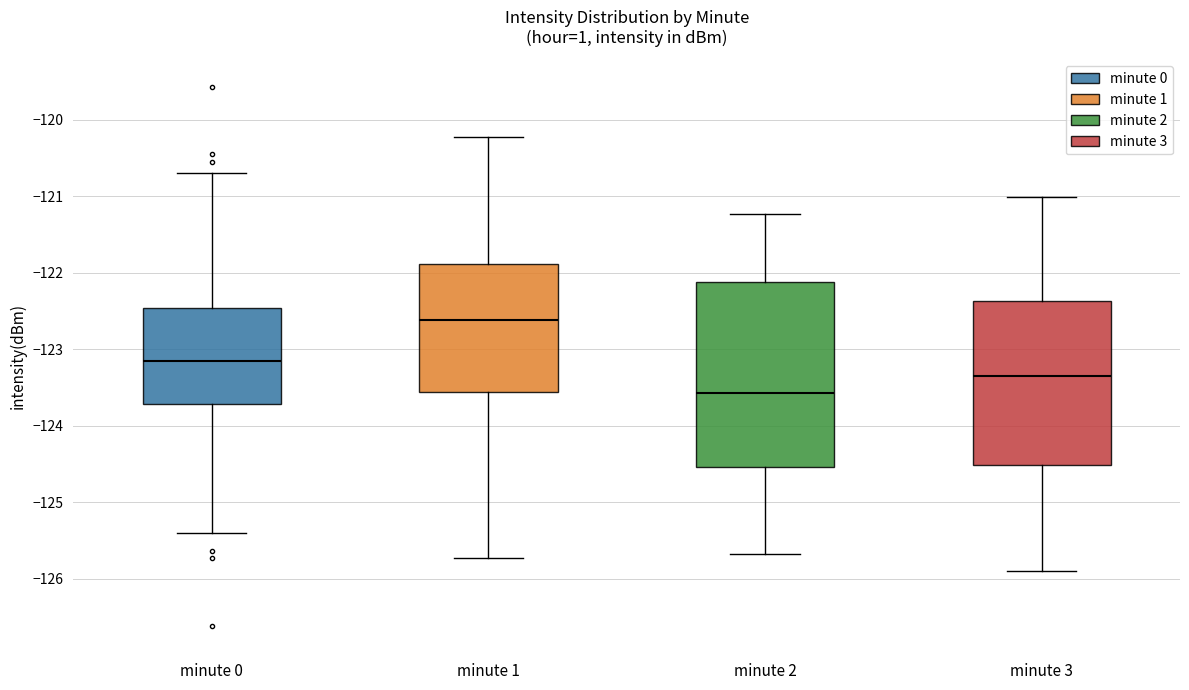

Comparing the boxes themselves (not the whiskers), which one is the tallest?

minute 2